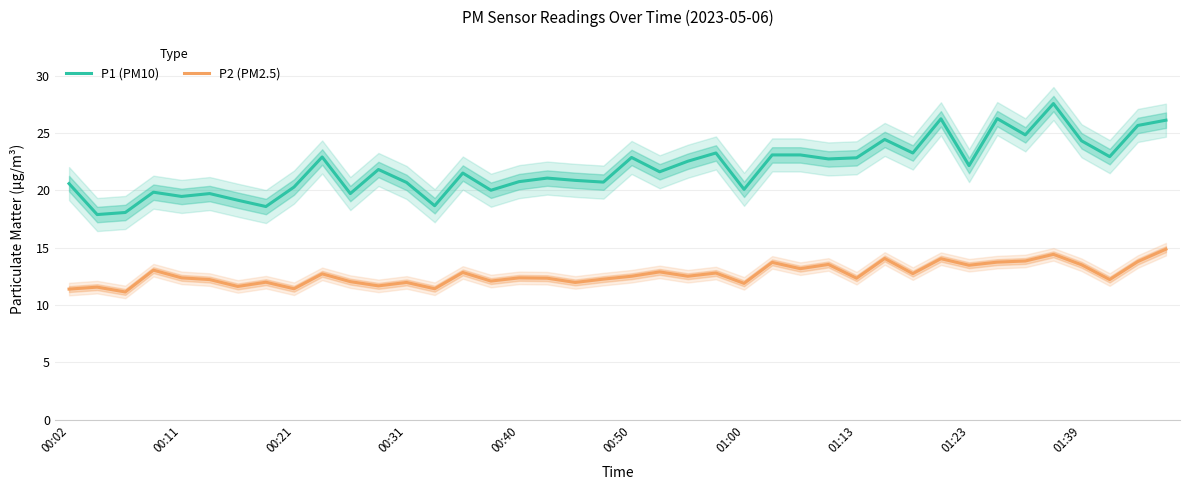

Is it true that P1 (PM10) equals 14.9 at 00:50?

False